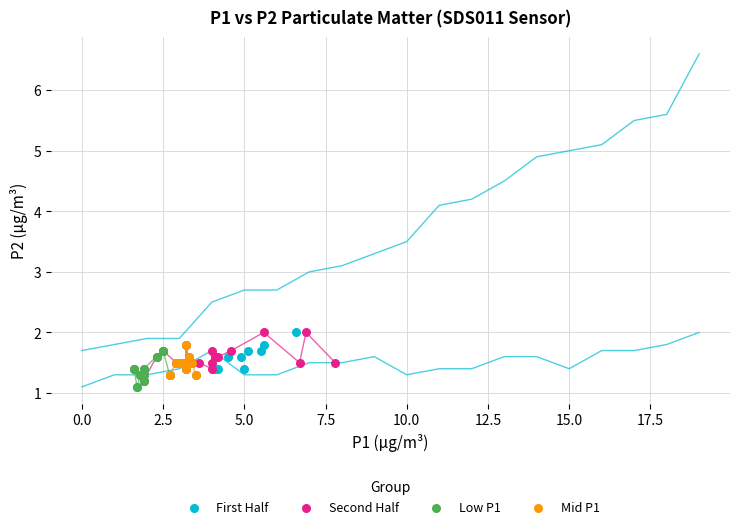

What are all the series names shown in the legend?

First Half, Second Half, Low P1, Mid P1